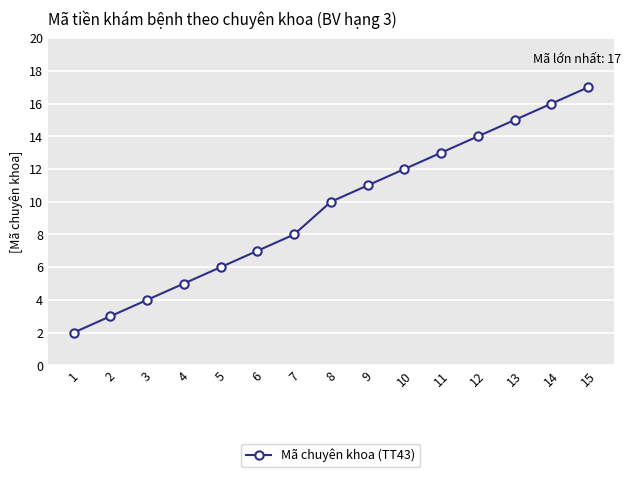

What is the change in value from 8 to 9?

+1